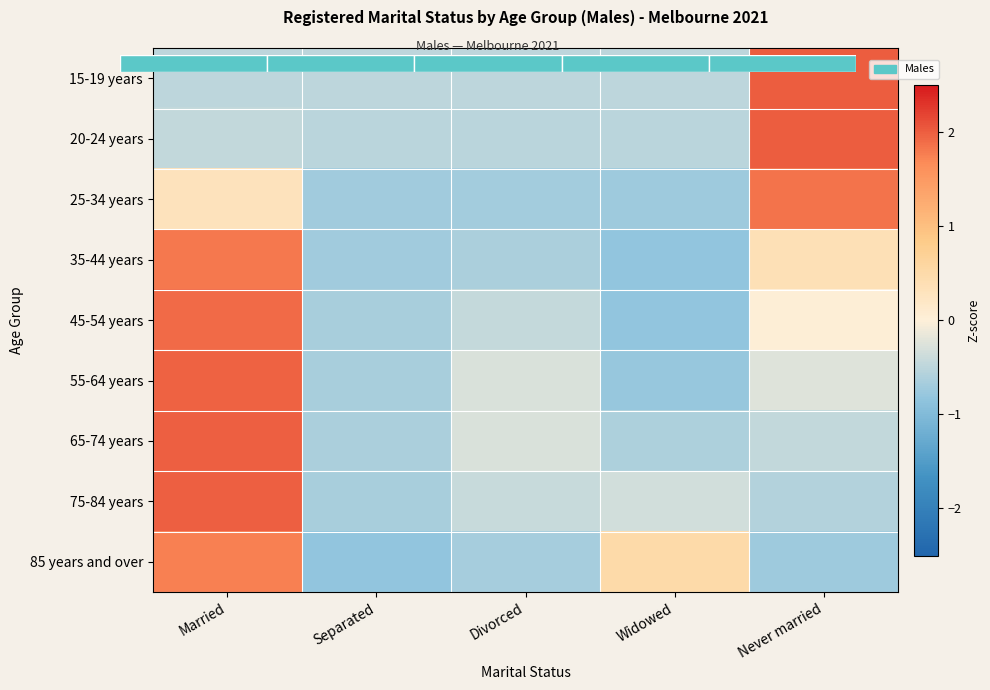

What is the minimum value shown in the chart?

-0.8